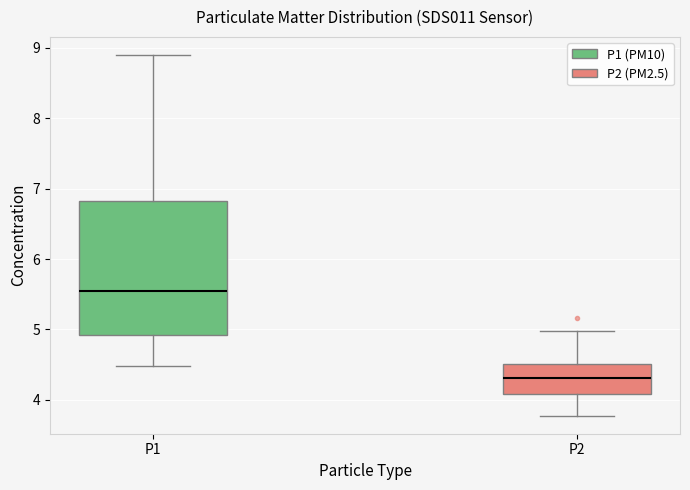

Where does the upper whisker of the box for P2 end on the y-axis? The values are not printed on the chart, so give them approximately, as read against the axis.

5.0